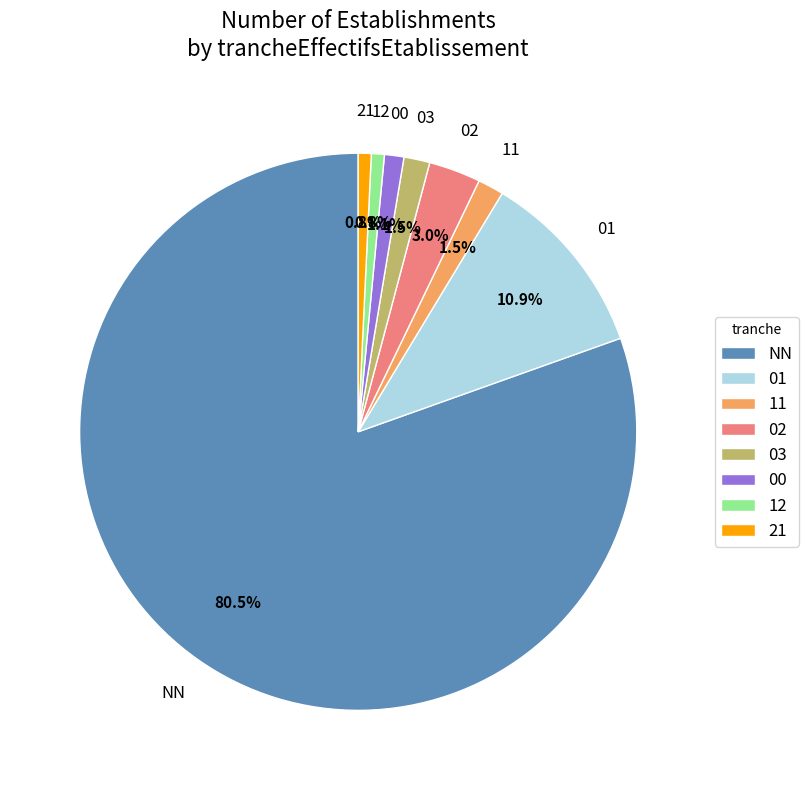

Does any single category account for the majority?

Yes